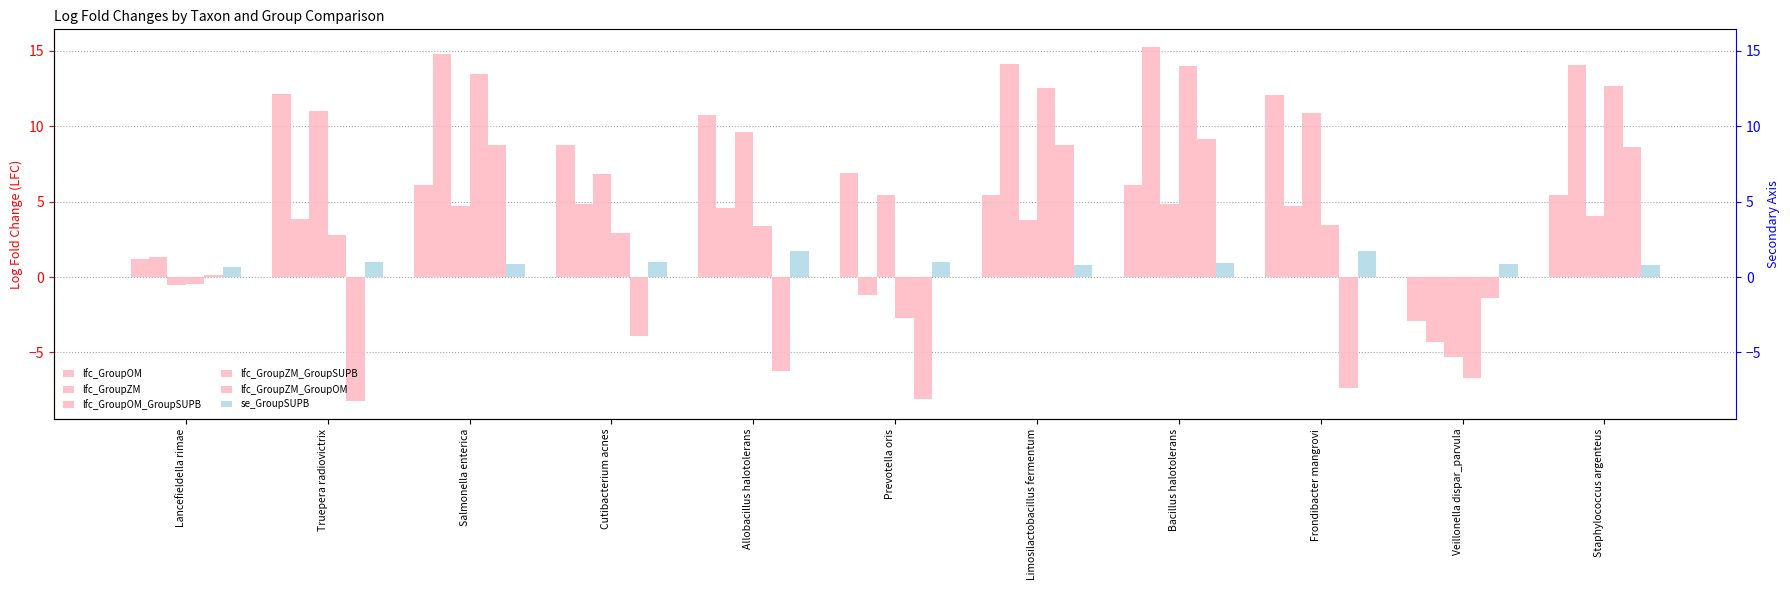

What are all the series names shown in the legend?

lfc_GroupOM, lfc_GroupZM, lfc_GroupOM_GroupSUPB, lfc_GroupZM_GroupSUPB, lfc_GroupZM_GroupOM, se_GroupSUPB